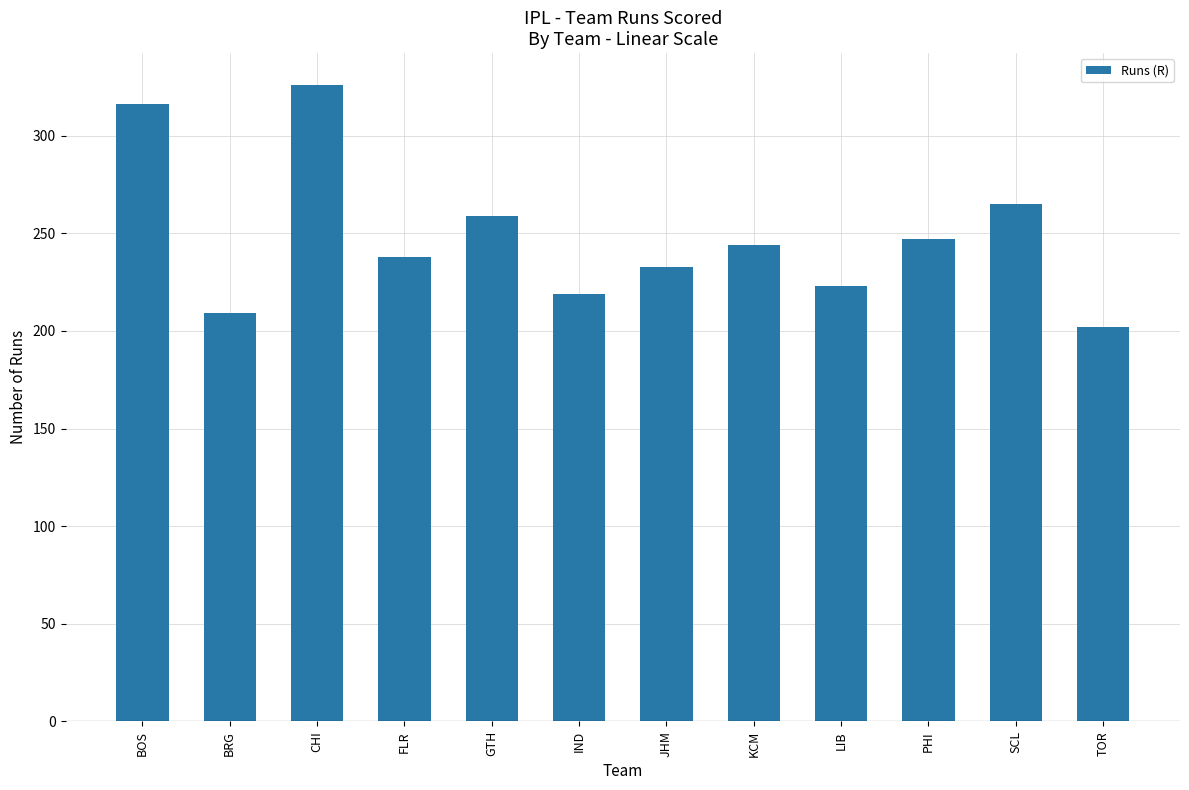

What is the value of the 3rd bar from the left?

326